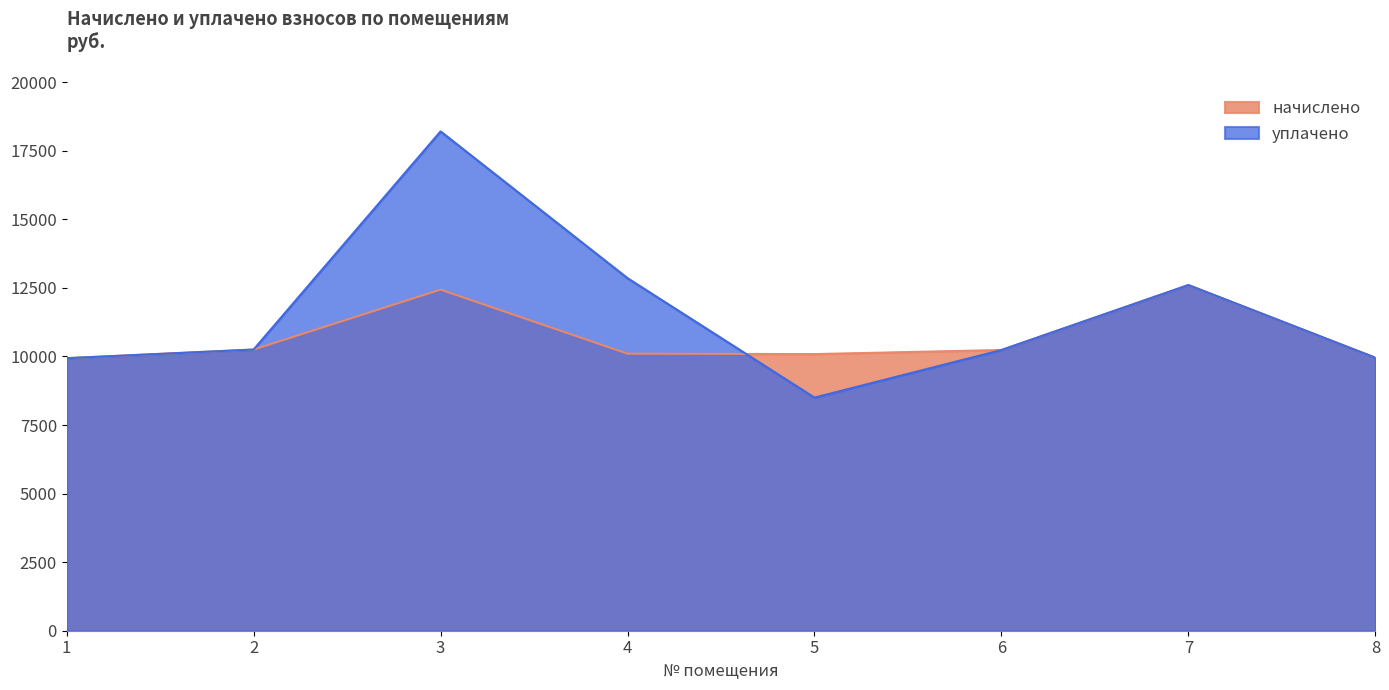

Which has a higher value, 4 or 5?

4